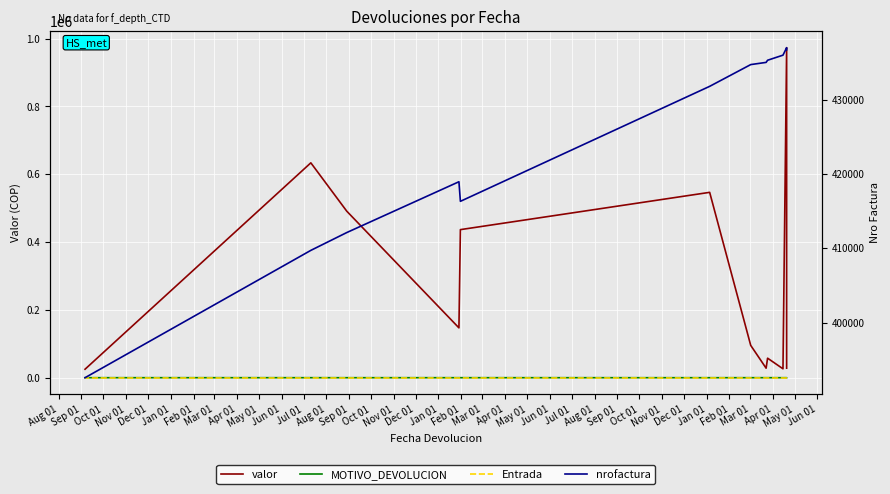

Rank the series at Dec 01 from highest to lowest value.

nrofactura, valor, MOTIVO_DEVOLUCION, Entrada